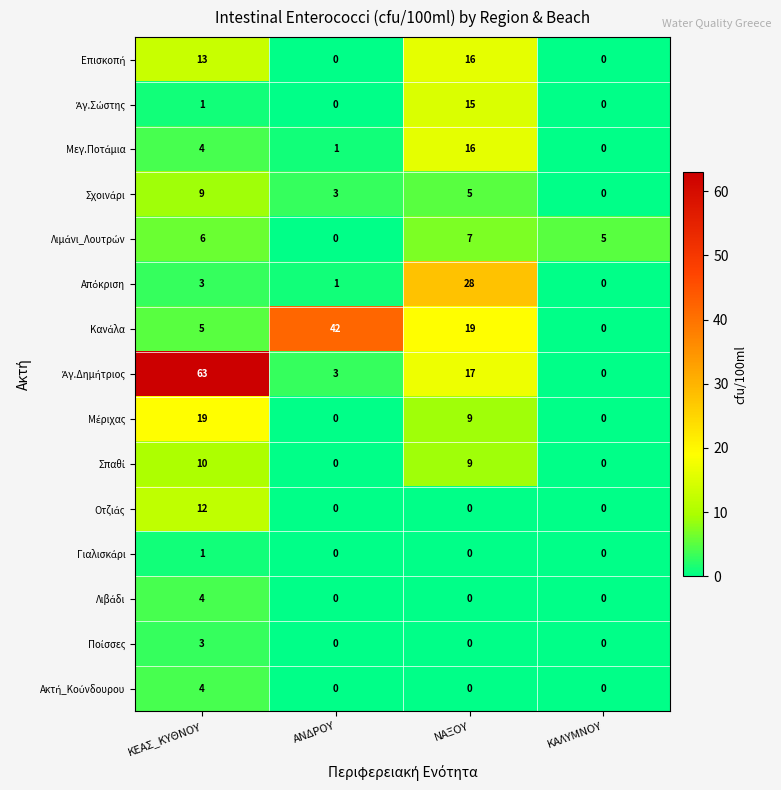

What is the total value across all series at ΚΑΛΥΜΝΟΥ?

5